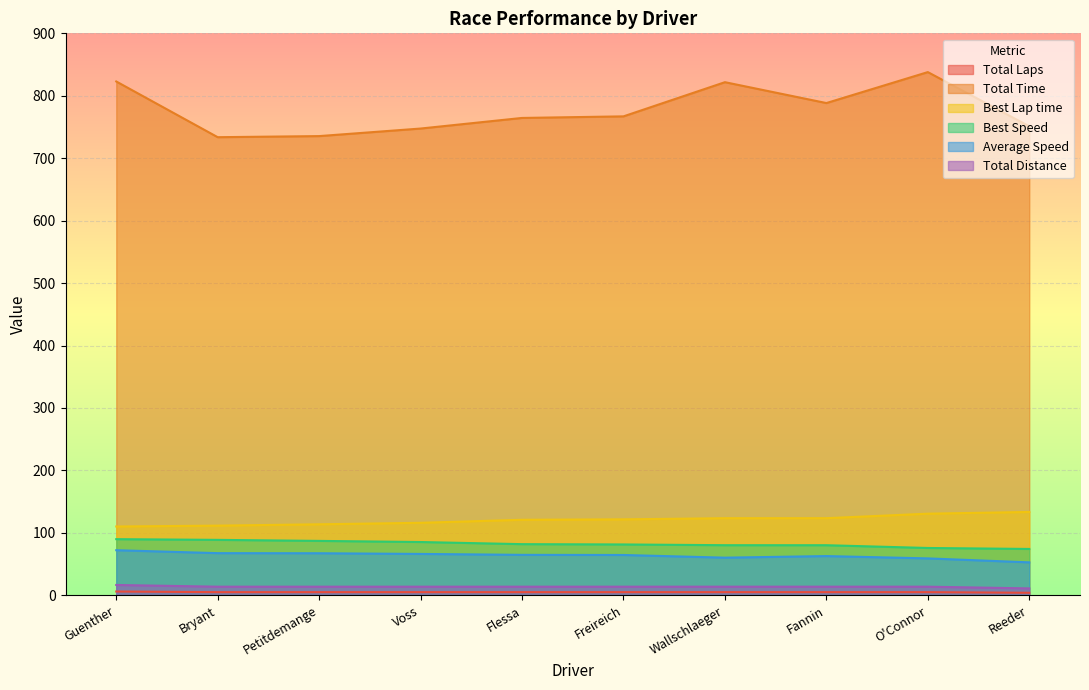

Which label corresponds to the smallest value in the chart?

Reeder